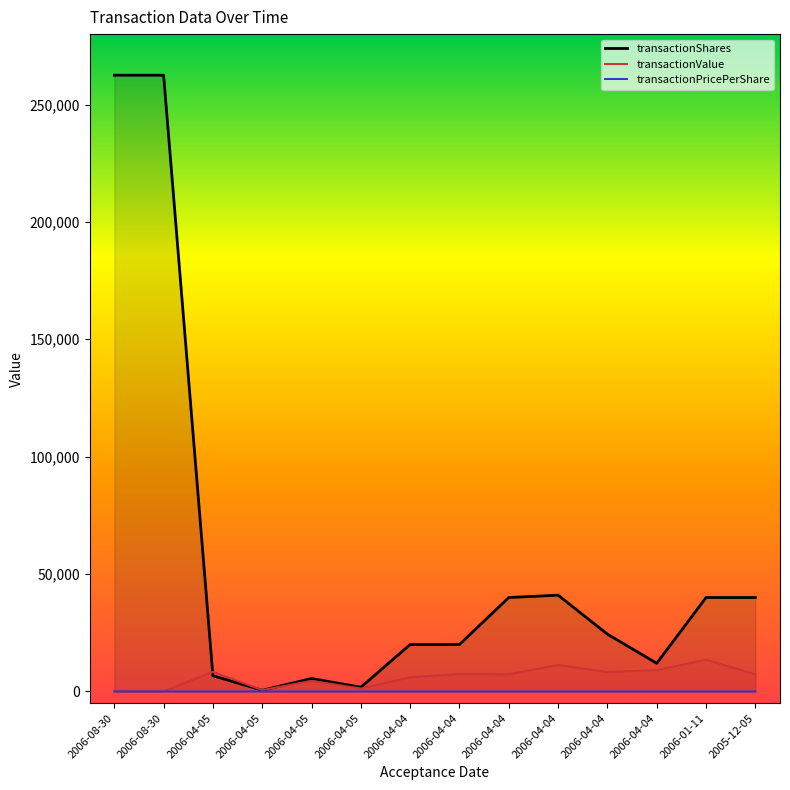

Is it true that transactionShares equals 40000.0 at 2005-12-05?

True